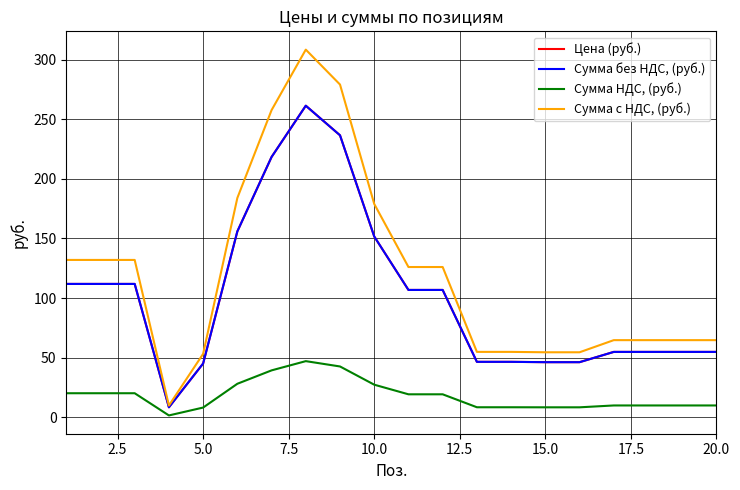

Does the chart display data point markers on the line(s)?

No